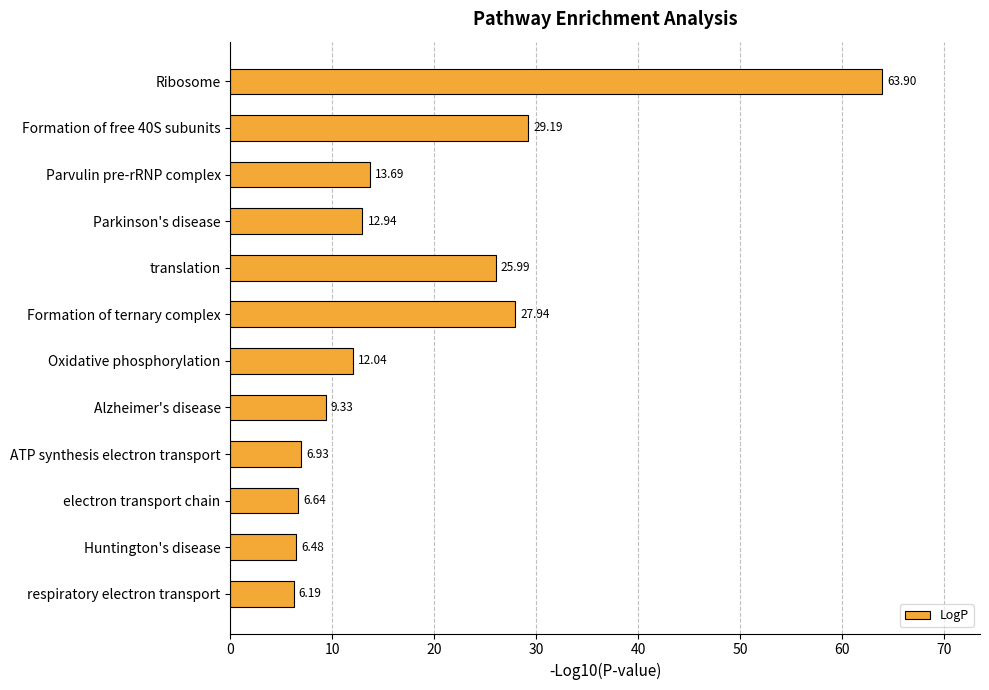

How many values exceed 12?

7